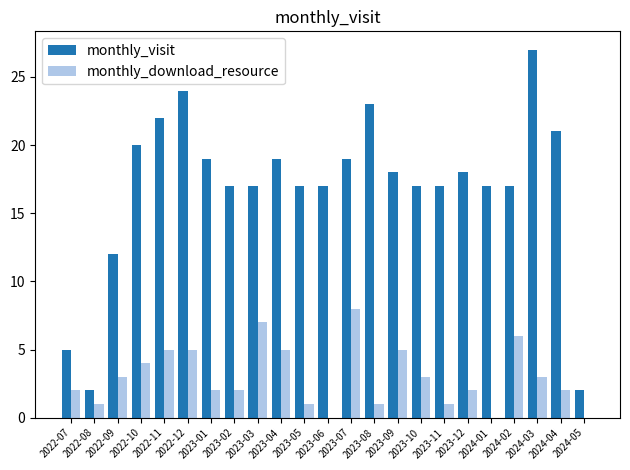

What is the greatest value displayed?

27